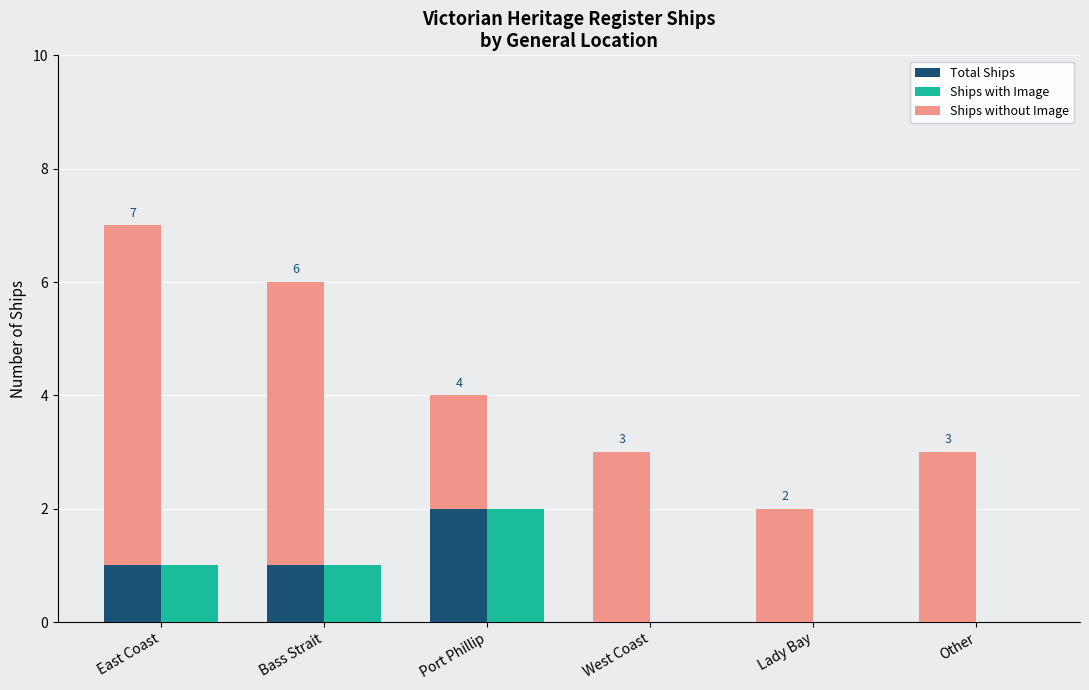

What is the difference between the highest and lowest values at Other?

3